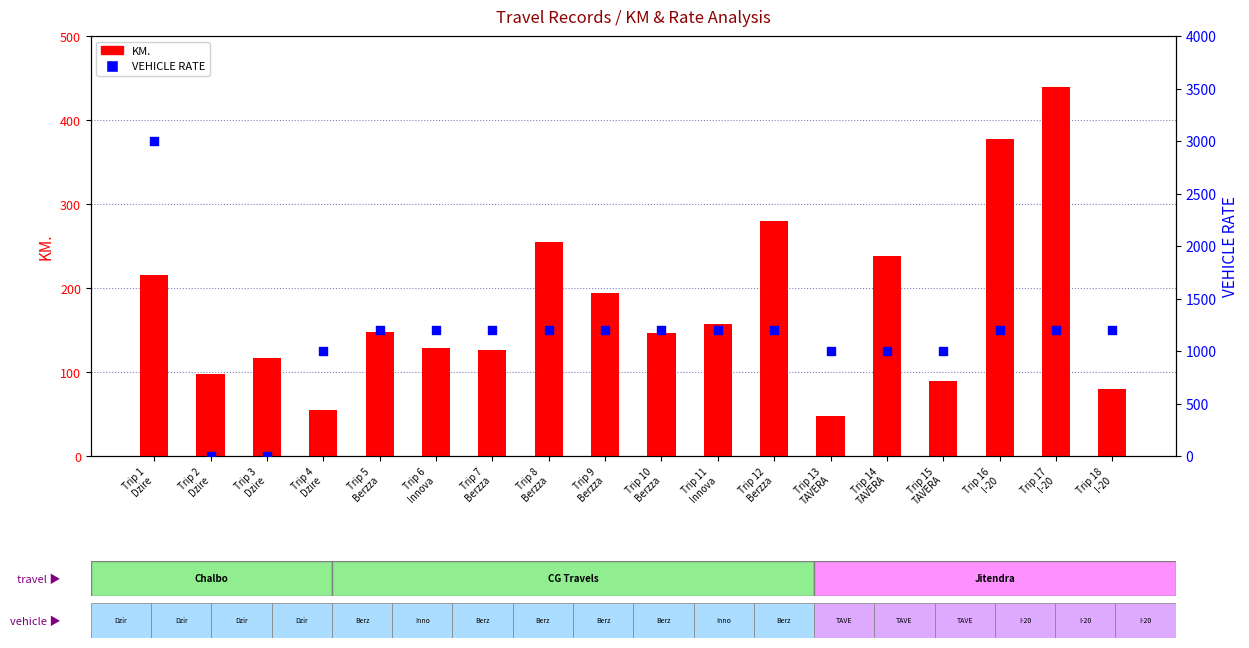

Which series contains the highest Y value?

VEHICLE RATE